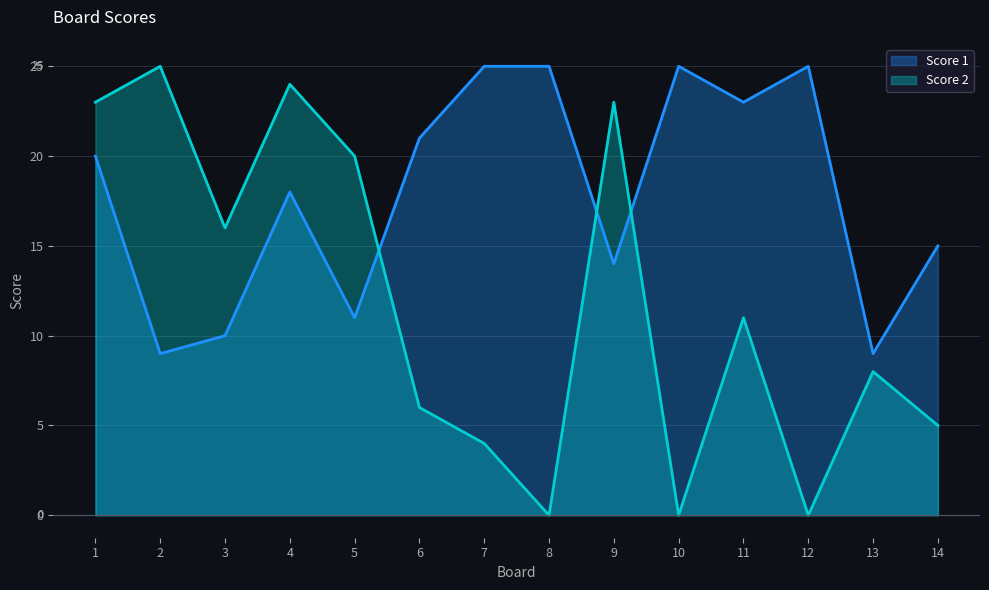

List the labels in order of Score 2 value, smallest first.

8, 10, 12, 7, 14, 6, 13, 11, 3, 5, 1, 9, 4, 2